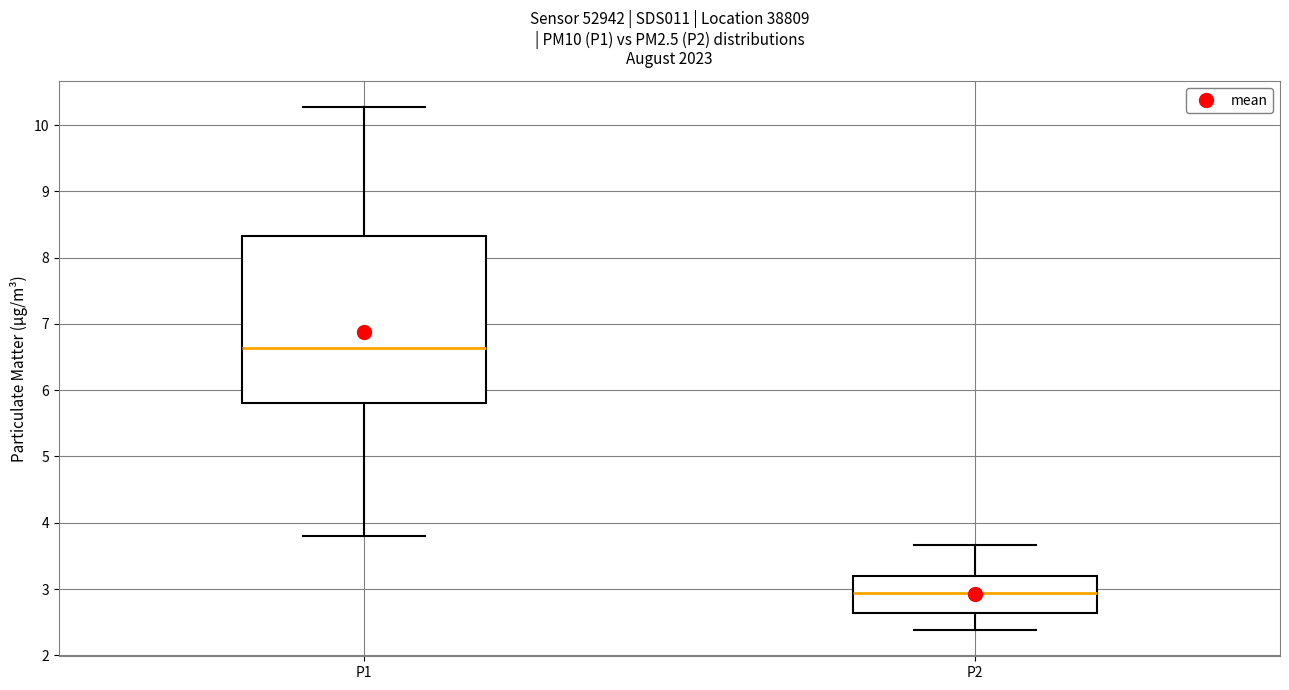

Where does the median line of the box for P2 sit on the y-axis? The values are not printed on the chart, so give them approximately, as read against the axis.

2.9